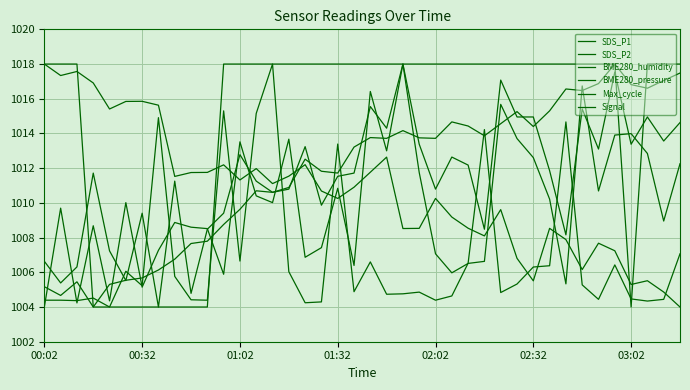

How many lines are shown in the chart?

6